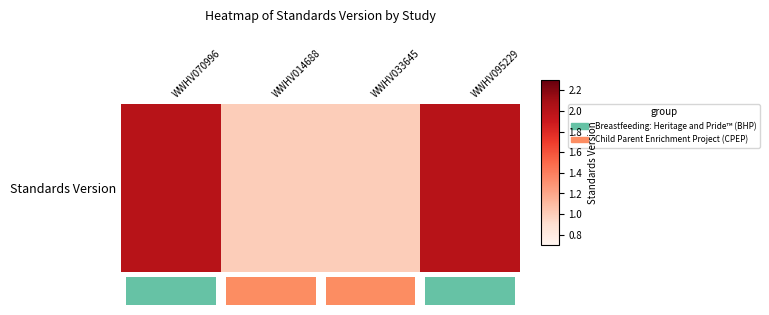

What is the maximum value shown in the chart?

2